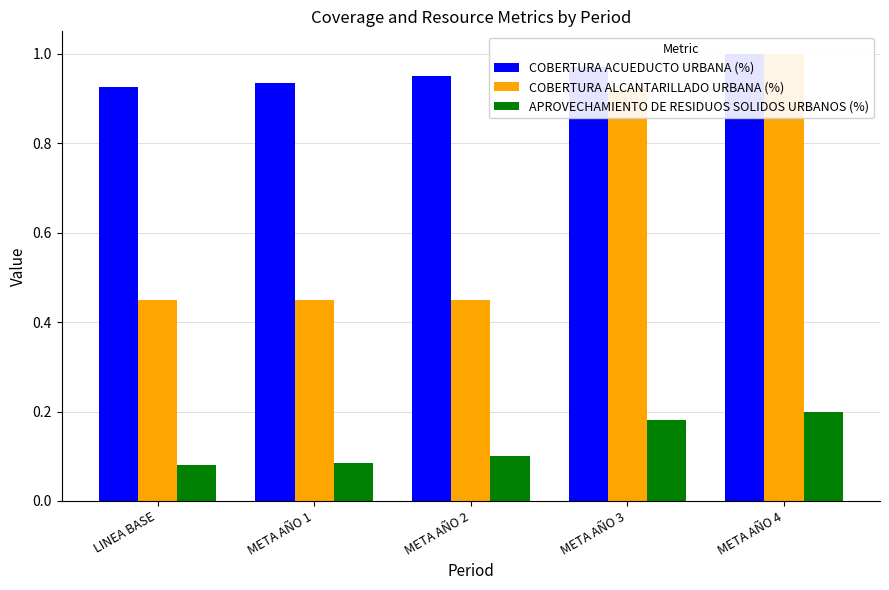

How many bars are there in total?

15